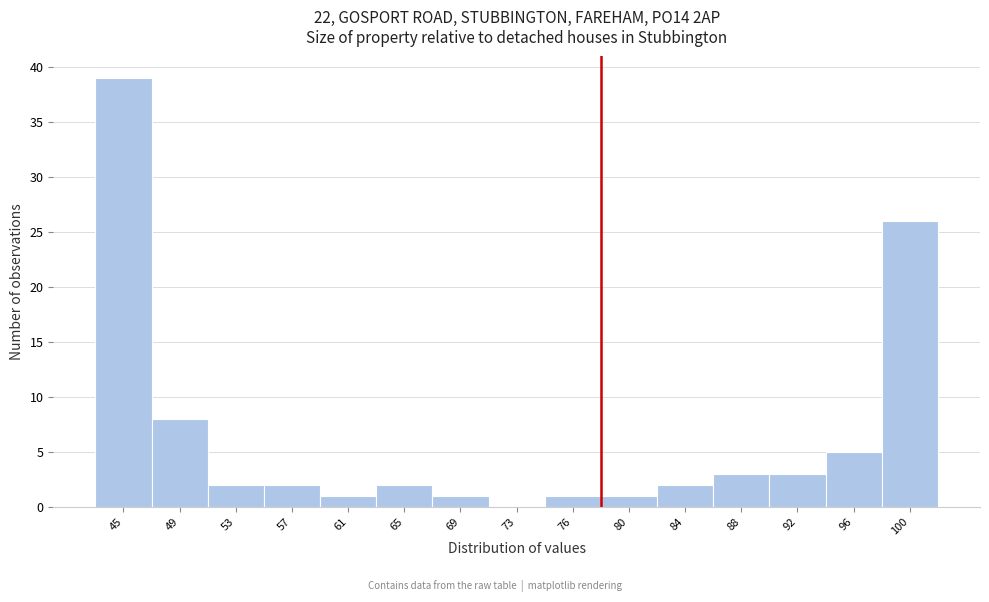

Reading left to right, transcribe all the data shown in this chart.

45=39	49=8	53=2	57=2	61=1	65=2	69=1	73=0	76=1	80=1	84=2	88=3	92=3	96=5	100=26